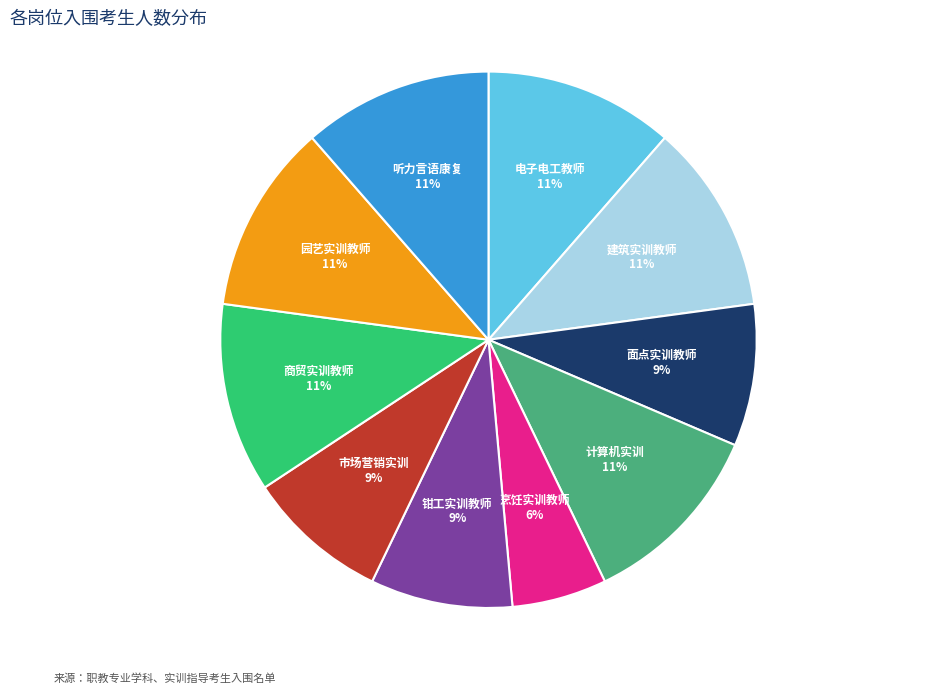

Does 园艺实训教师 represent more than half of the total?

No